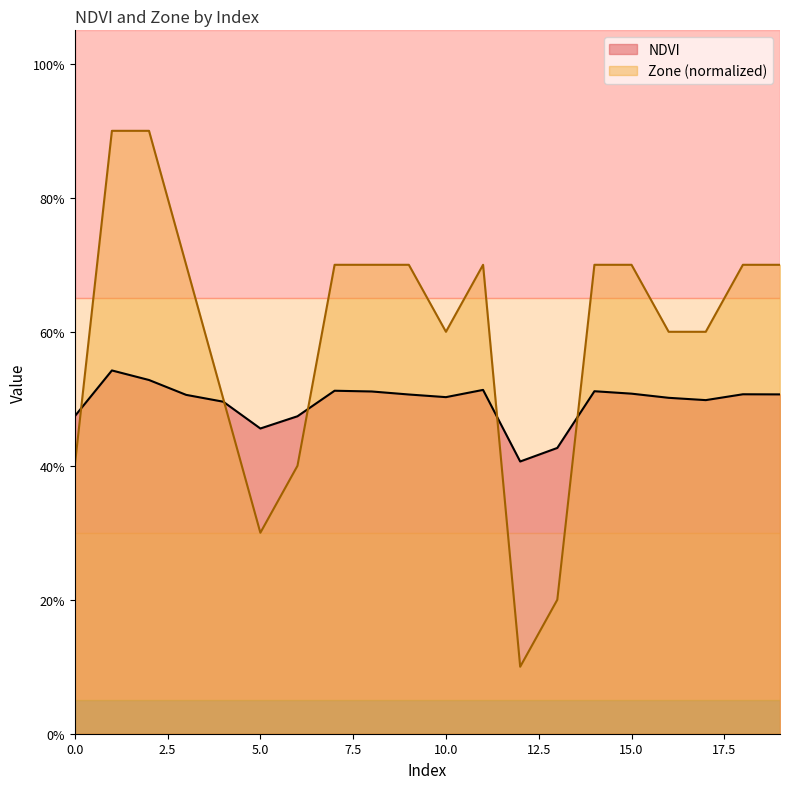

What is the value of the Zone point at the 11th from the left?

0.6